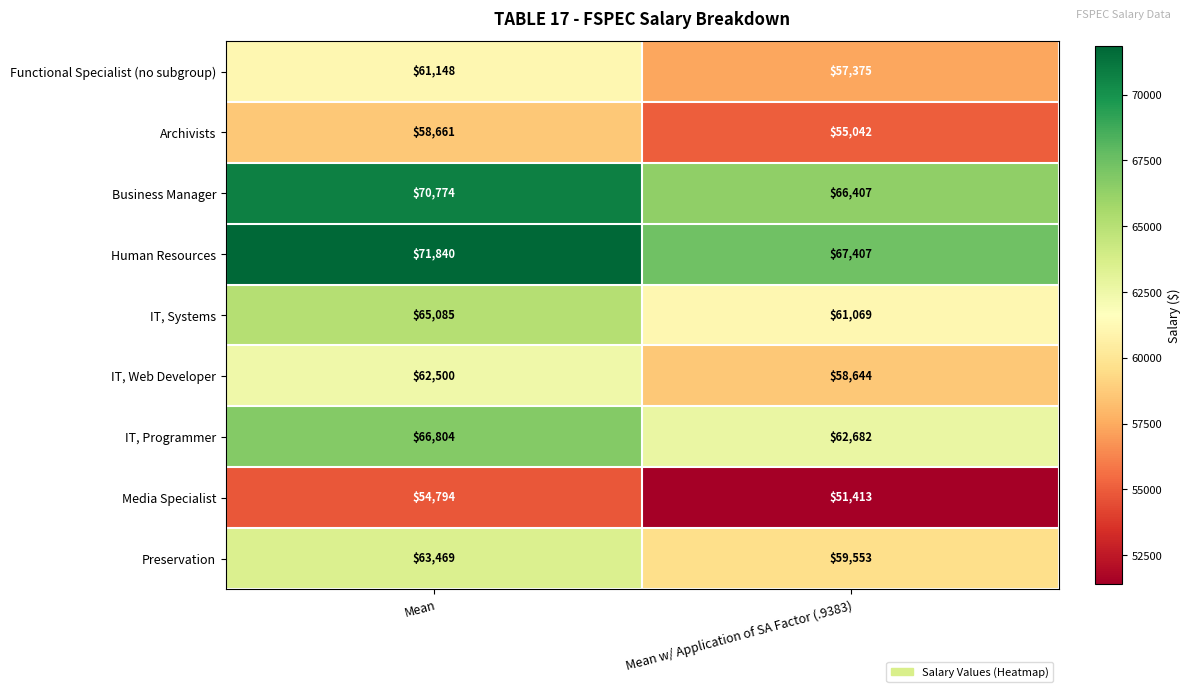

At Mean, list the series in order from smallest to largest.

Media Specialist, Archivists, Functional Specialist (no subgroup), IT, Web Developer, Preservation, IT, Systems, IT, Programmer, Business Manager, Human Resources